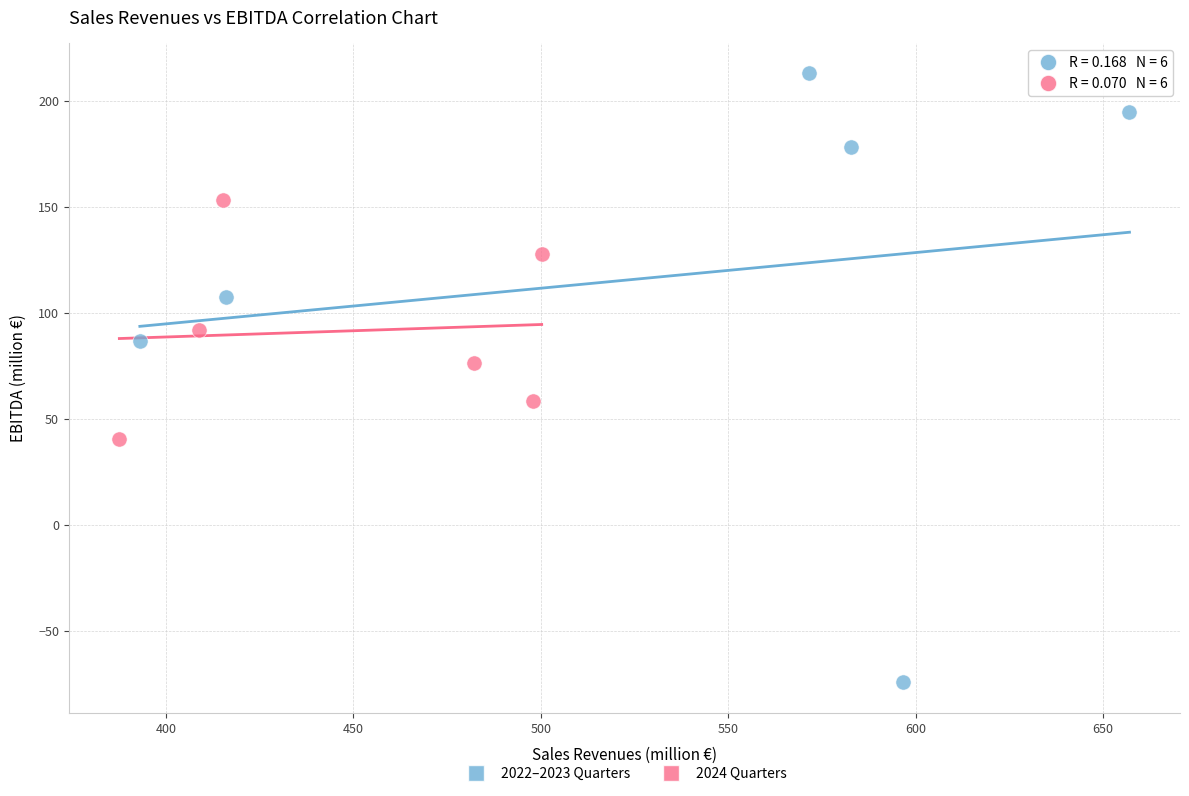

Which series contains the highest Y value?

2022–2023 Quarters